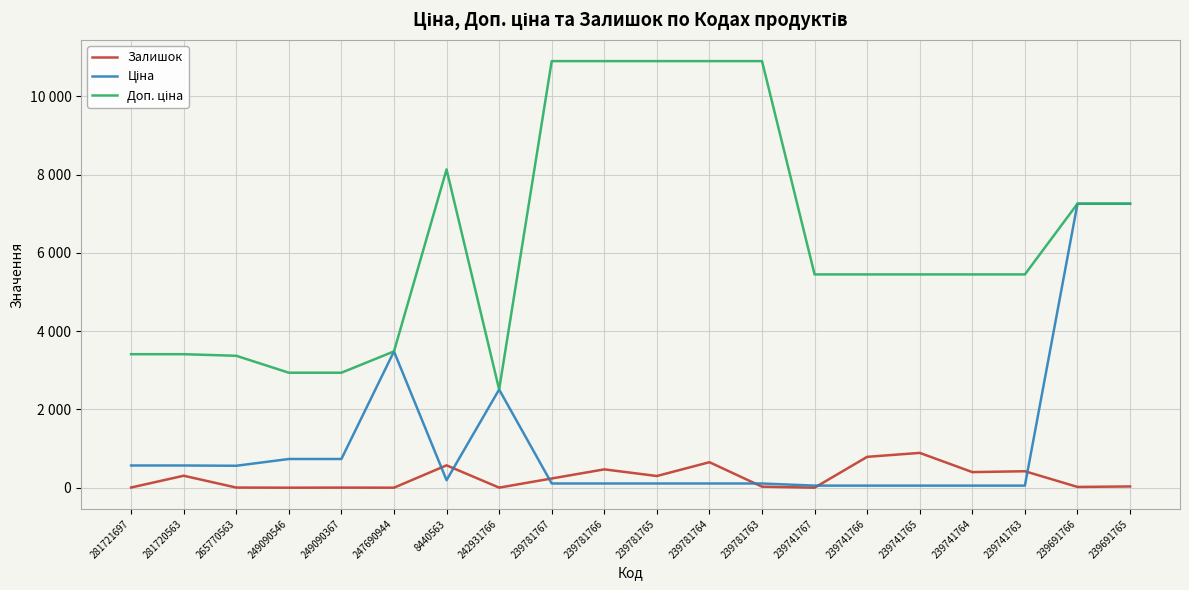

True or false: Доп. ціна and Залишок cross at least once.

False